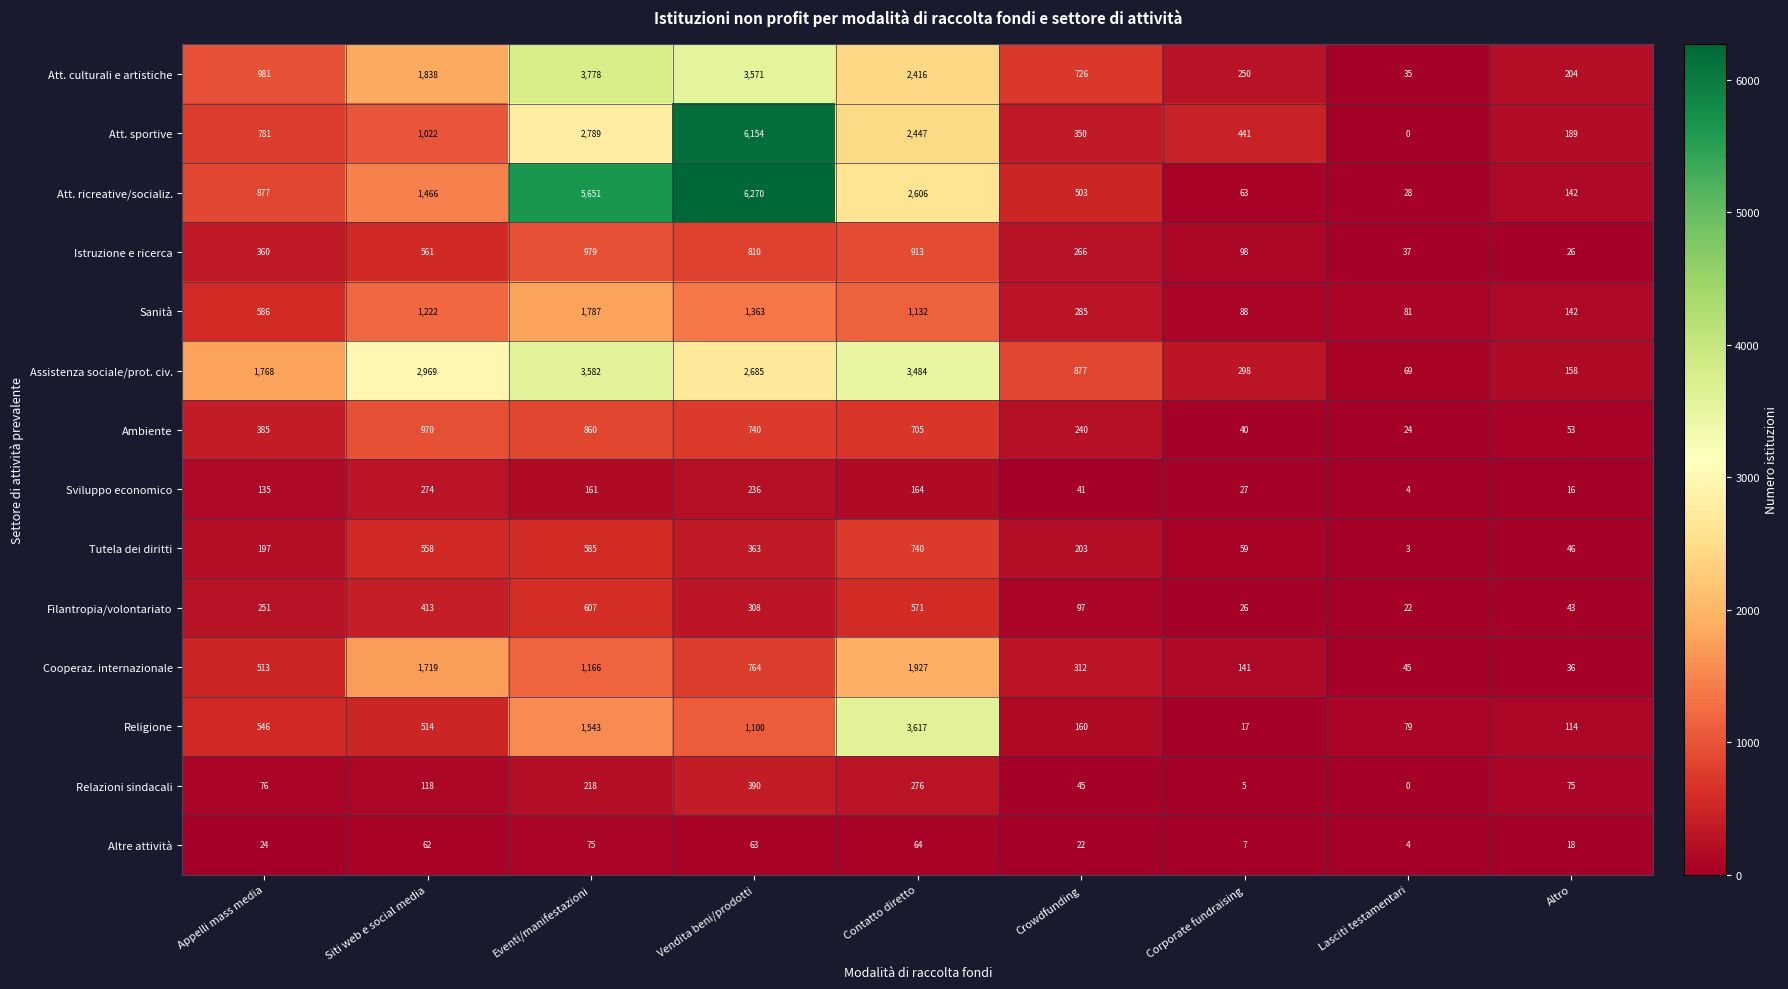

Which series has the largest total across all categories?

Att. ricreative/socializ.